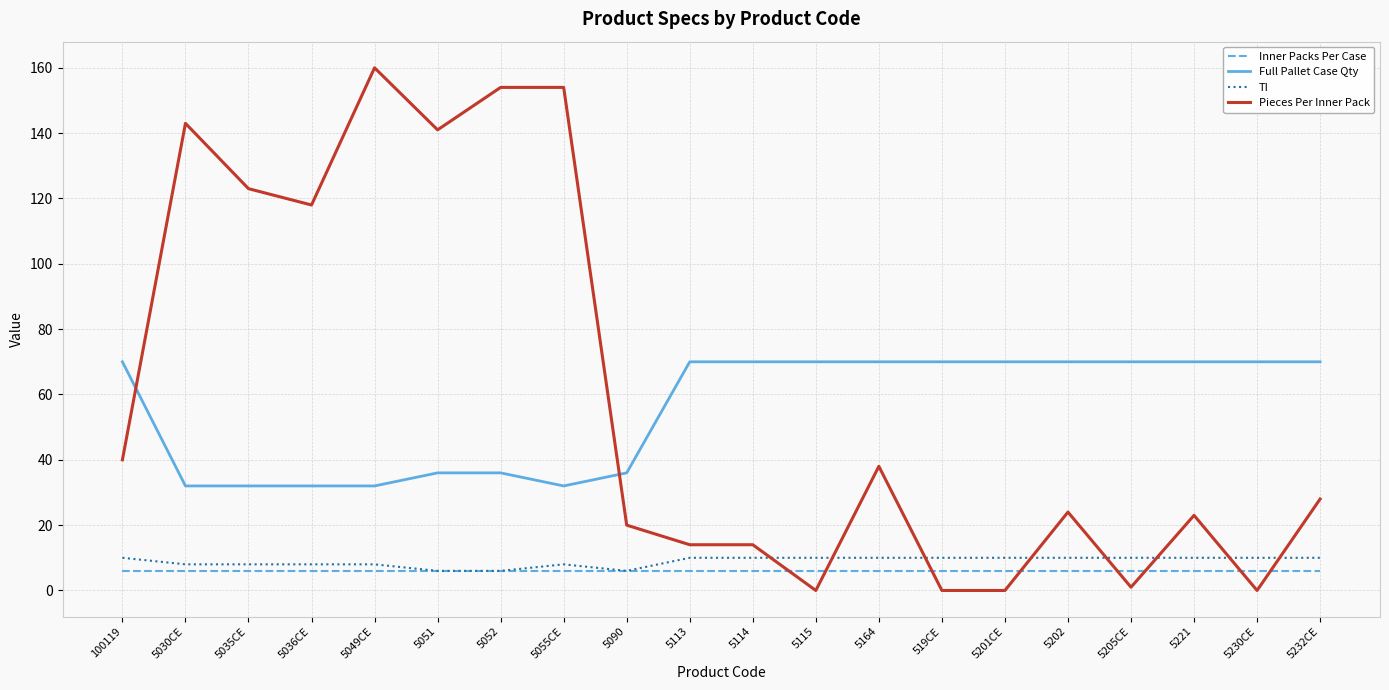

What is the difference between the highest and lowest values at 5230CE?

70